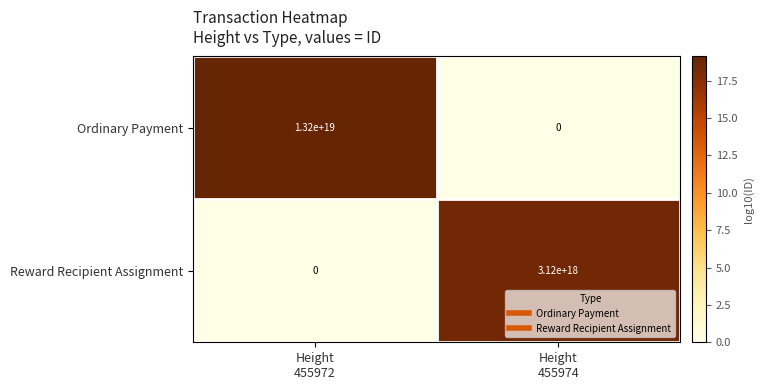

Which series has the largest range (max minus min)?

Ordinary Payment